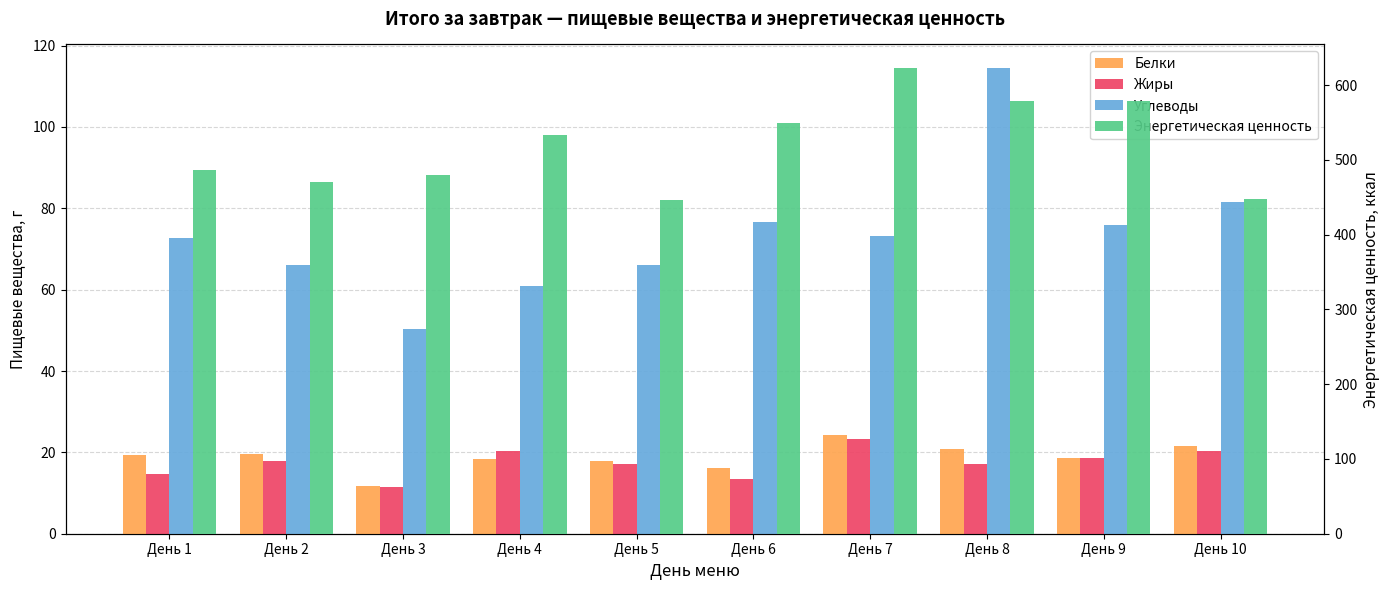

Which has a higher value, День 6 or День 3?

День 6